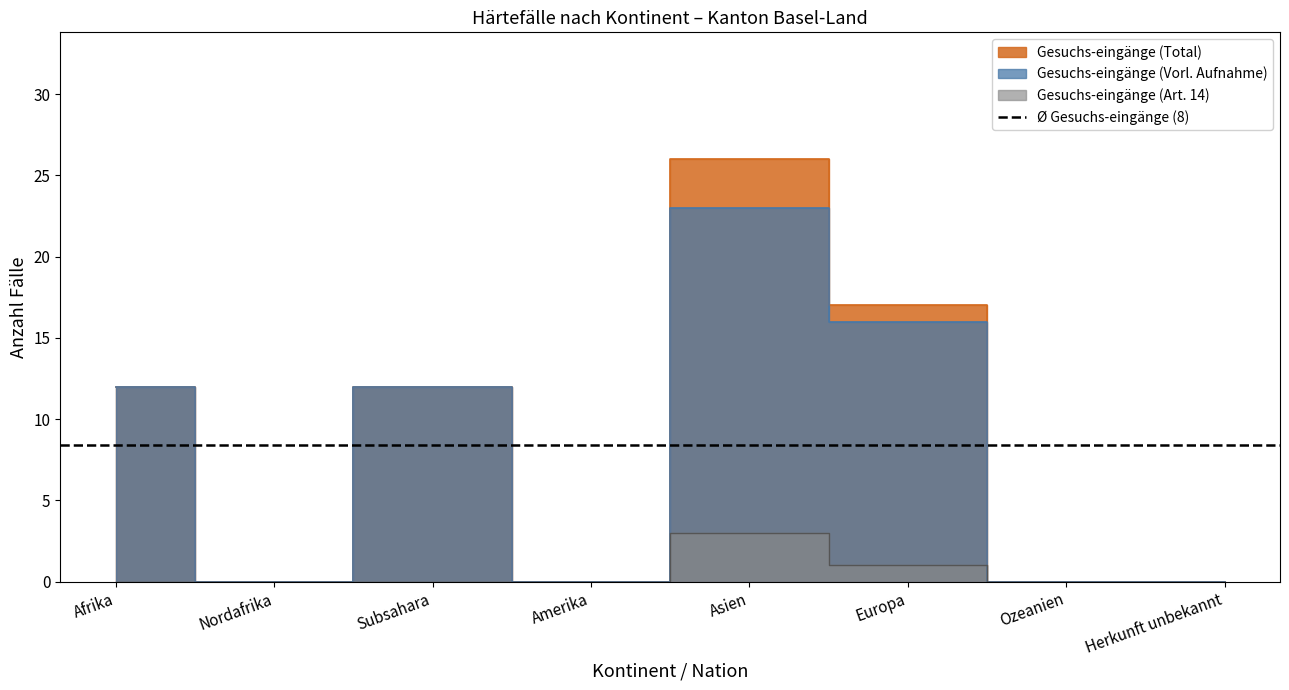

Reading left to right, extract all data points from this chart.

Gesuchs-eingänge (Total): Afrika=12	Nordafrika=0	Subsahara=12	Amerika=0	Asien=26	Europa=17	Ozeanien=0	Herkunft unbekannt=0
Gut-heissungen (Total): Afrika=12	Nordafrika=0	Subsahara=12	Amerika=0	Asien=23	Europa=16	Ozeanien=0	Herkunft unbekannt=0
Gesuchs-eingänge (Art. 14): Afrika=0	Nordafrika=0	Subsahara=0	Amerika=0	Asien=3	Europa=1	Ozeanien=0	Herkunft unbekannt=0